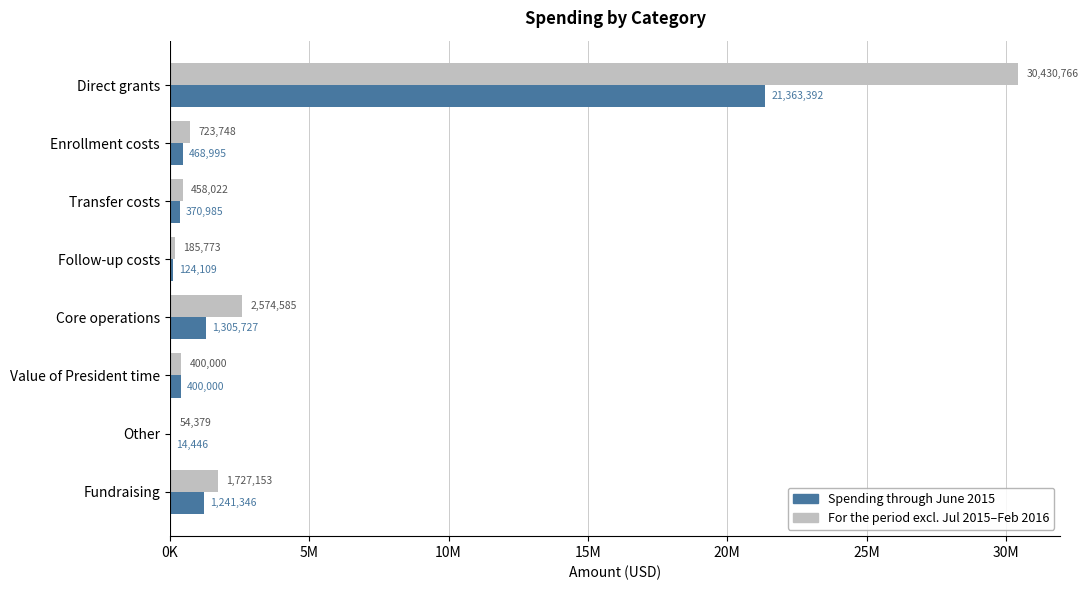

What are all the series names shown in the legend?

Spending through June 2015, For the period excl. Jul 2015–Feb 2016